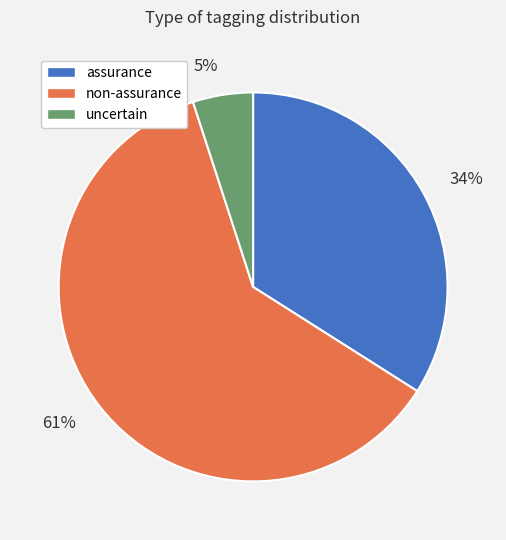

Is it true that assurance is 43% of the pie?

False